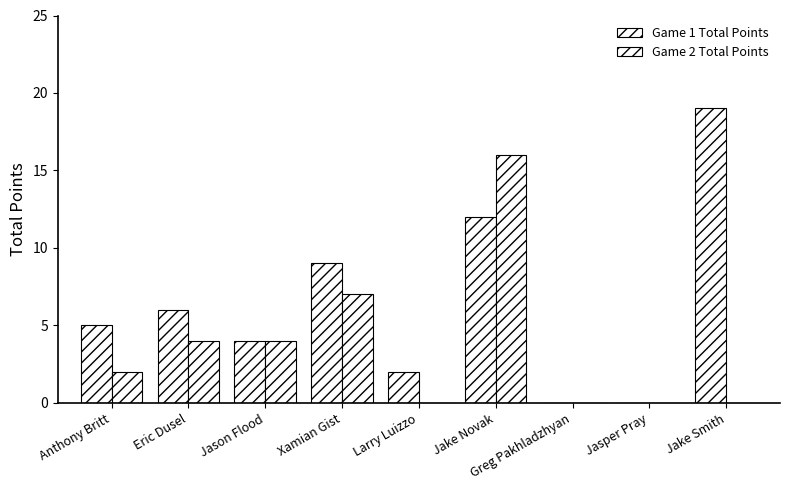

At which label does Game 1 Total Points reach its minimum?

Greg Pakhladzhyan